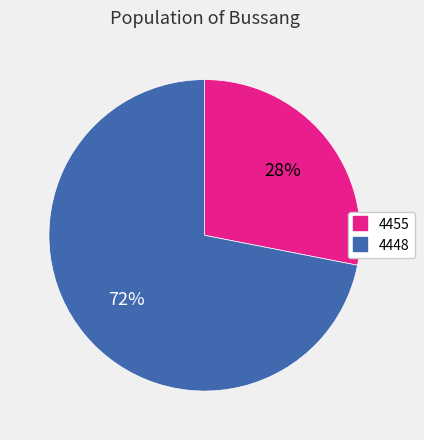

Approximately how many times larger is the value at 4448 compared to 4455?

2.6